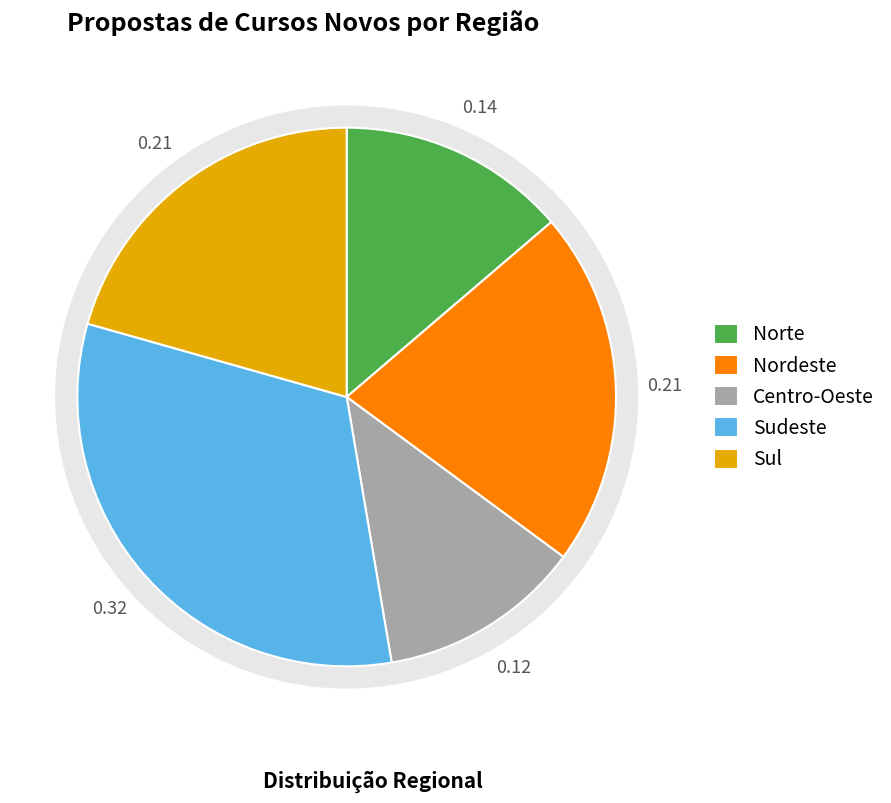

How many segments does this pie chart have?

5